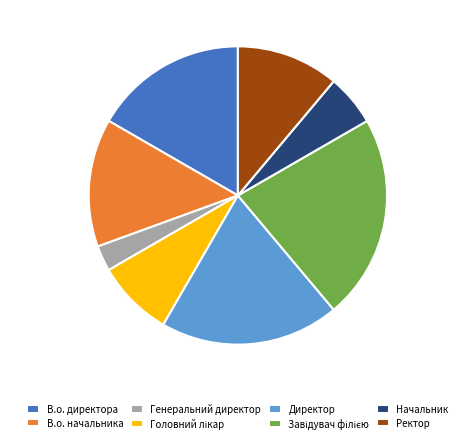

How many slices are in this pie chart?

8